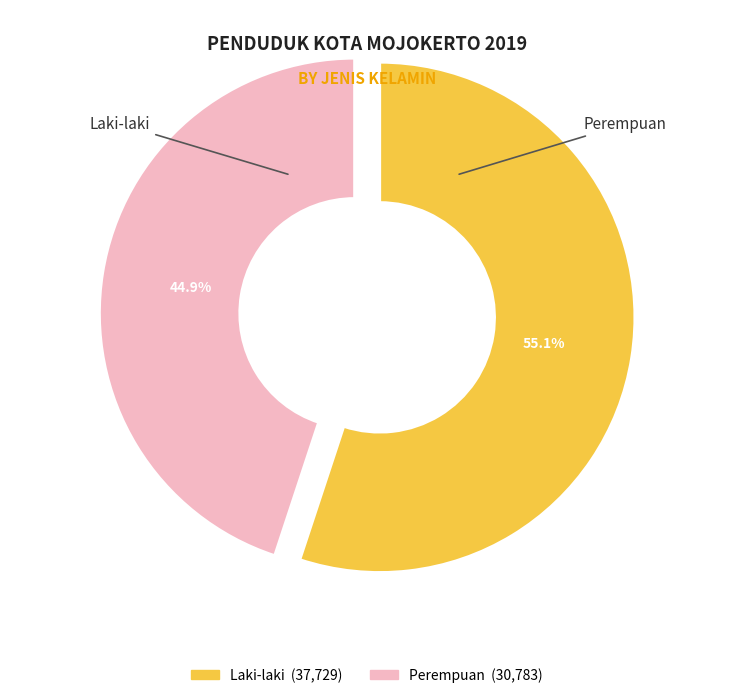

Combined, what portion of the pie is Perempuan and Laki-laki?

100.0%